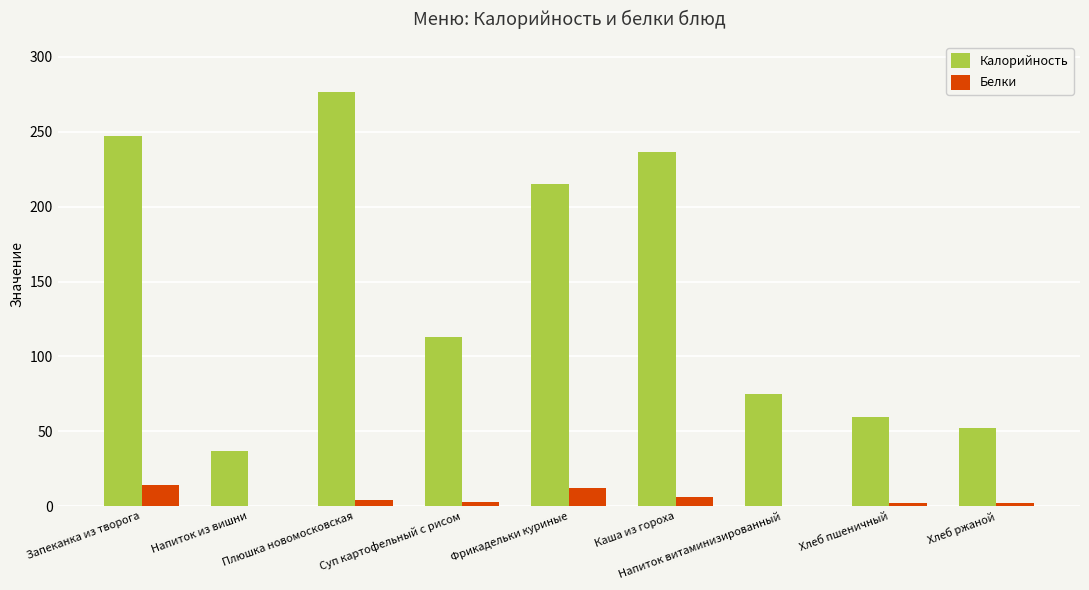

Is the value of Калорийность at Фрикадельки куриные greater than the value of Белки at Суп картофельный с рисом?

Yes